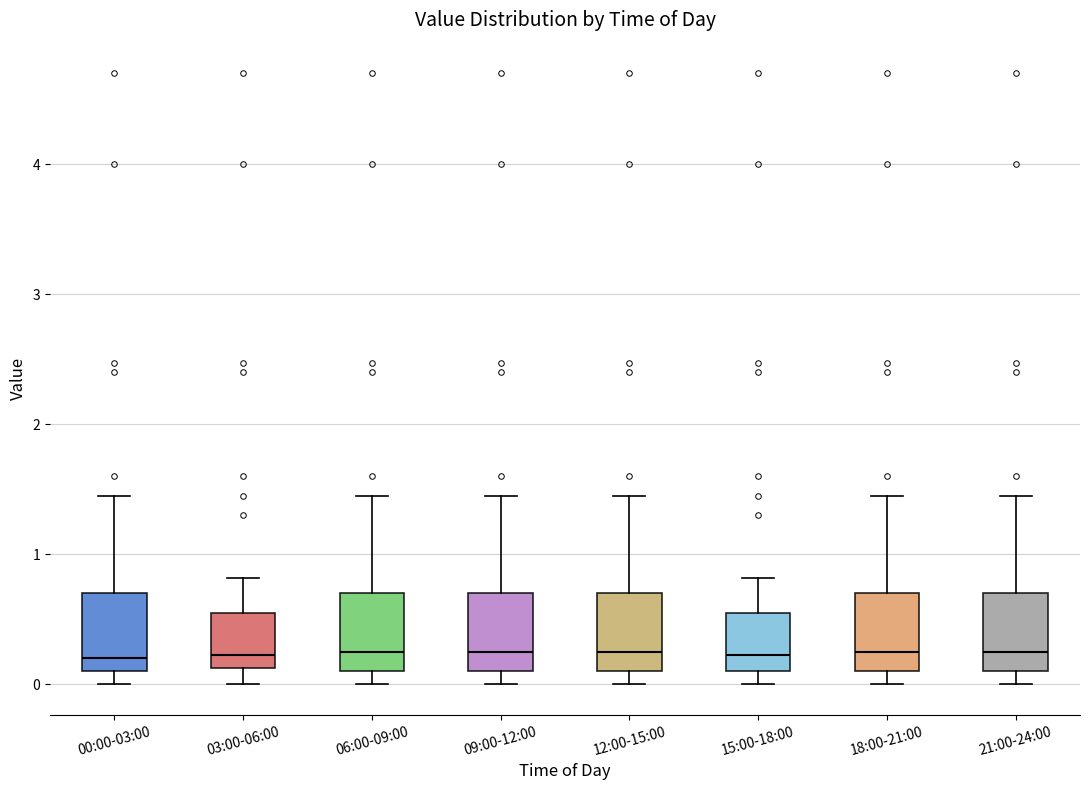

Where does the median line of the box for 03:00-06:00 sit on the y-axis? The values are not printed on the chart, so give them approximately, as read against the axis.

0.2